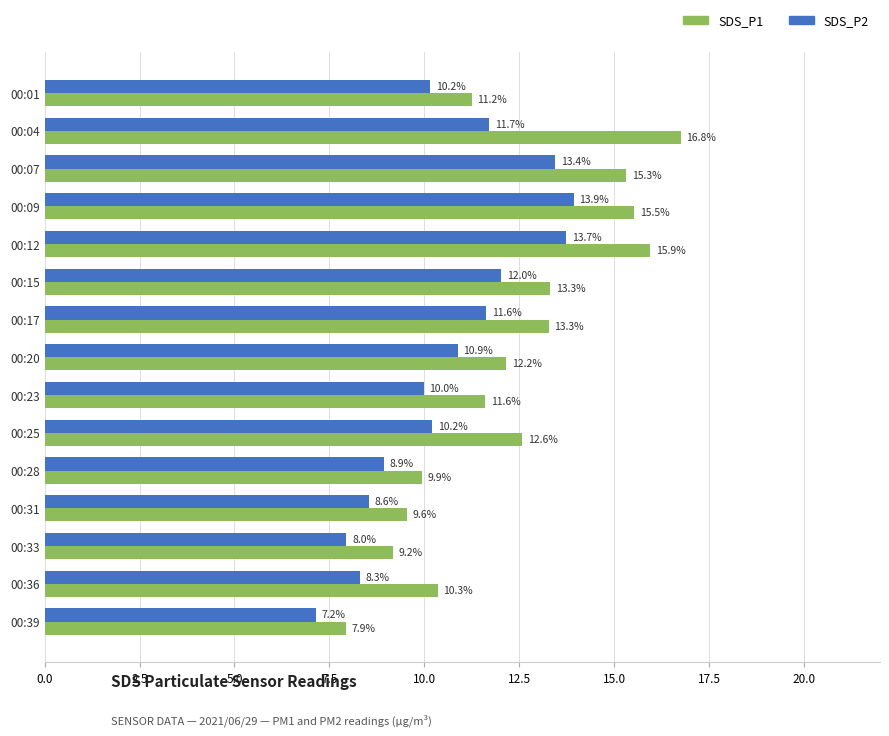

Read the SDS_P1 value at 00:25.

12.6